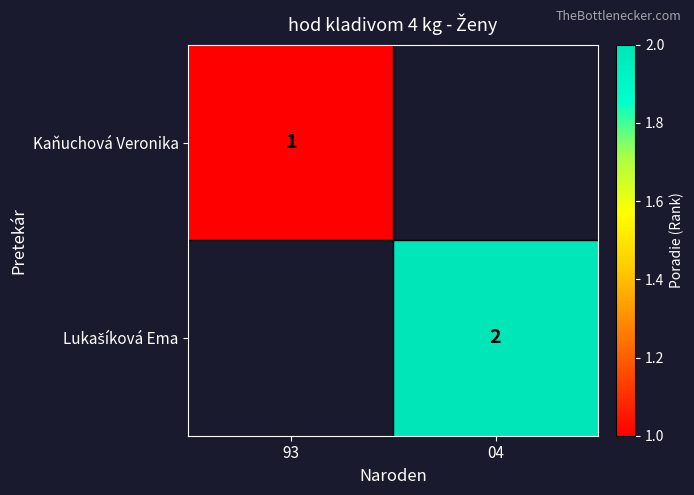

The Kaňuchová Veronika series shows 1 at 93. True or false?

True